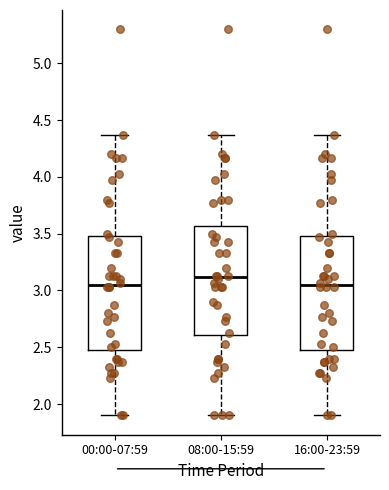

Reading left to right, transcribe this box plot: for each box, give where its median line is, the range the box spans, and where its two whiskers end, as read against the y-axis. The values are not printed on the chart, so give them approximately, as read against the axis.

00:00-07:59: median 3.05, box 2.50 to 3.50, whiskers 1.90 to 4.35
08:00-15:59: median 3.10, box 2.60 to 3.55, whiskers 1.90 to 4.35
16:00-23:59: median 3.05, box 2.50 to 3.50, whiskers 1.90 to 4.35